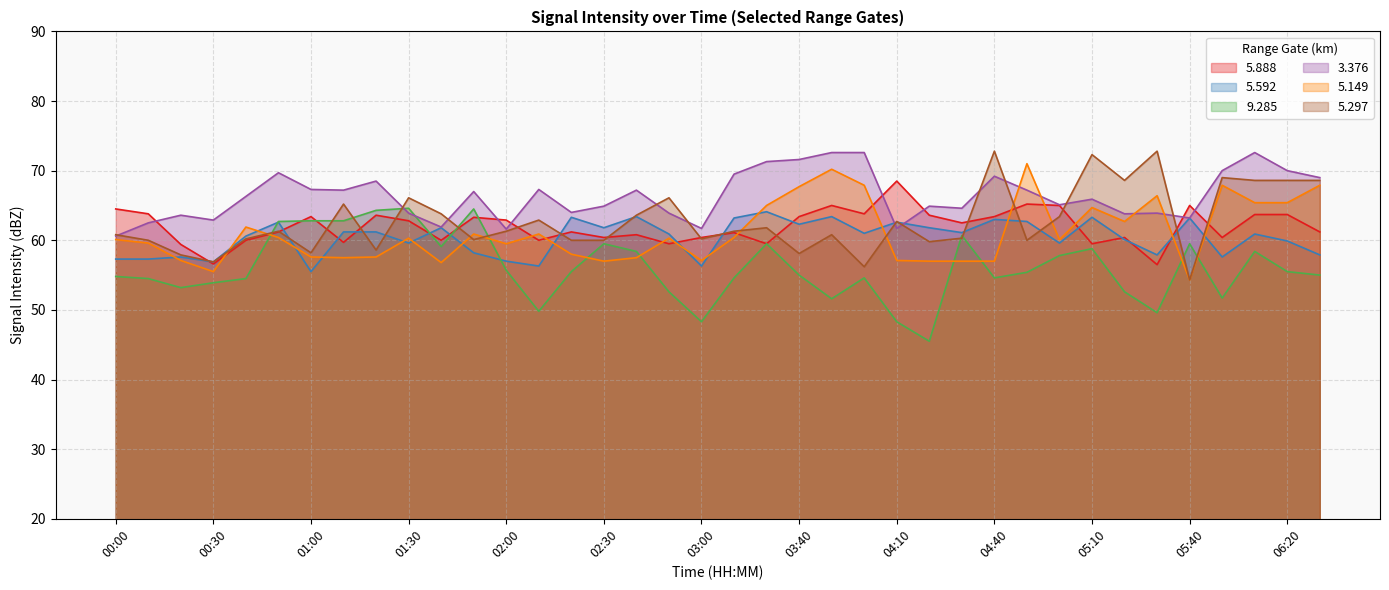

Reading left to right, transcribe all the data shown in this chart.

  5.888: 00:00=64.5	00:10=63.8	00:20=59.4	00:30=56.6	00:40=60.0	00:50=61.2	01:00=63.4	01:10=59.7	01:20=63.6	01:30=62.8	01:40=60.0	01:50=63.3	02:00=62.9	02:10=60.0	02:20=61.2	02:30=60.4	02:40=60.8	02:50=59.5	03:00=60.4	03:10=61.1	03:20=59.5	03:40=63.4	03:50=65.0	04:00=63.8	04:10=68.5	04:20=63.6	04:30=62.5	04:40=63.4	04:50=65.2	05:00=65.0	05:10=59.5	05:20=60.4	05:30=56.5	05:40=65.0	06:00=60.4	06:10=63.7	06:20=63.7	06:30=61.2
  5.592: 00:00=57.3	00:10=57.3	00:20=57.6	00:30=56.9	00:40=60.6	00:50=62.6	01:00=55.5	01:10=61.2	01:20=61.2	01:30=59.6	01:40=61.8	01:50=58.2	02:00=57.0	02:10=56.3	02:20=63.3	02:30=61.8	02:40=63.4	02:50=60.9	03:00=56.3	03:10=63.2	03:20=64.1	03:40=62.3	03:50=63.4	04:00=61.0	04:10=62.6	04:20=61.8	04:30=61.1	04:40=63.0	04:50=62.7	05:00=59.6	05:10=63.3	05:20=60.1	05:30=57.9	05:40=63.2	06:00=57.6	06:10=60.9	06:20=59.9	06:30=57.9
  9.285: 00:00=54.8	00:10=54.5	00:20=53.2	00:30=53.9	00:40=54.5	00:50=62.7	01:00=62.8	01:10=62.8	01:20=64.3	01:30=64.6	01:40=59.1	01:50=64.5	02:00=55.7	02:10=49.8	02:20=55.5	02:30=59.5	02:40=58.4	02:50=52.6	03:00=48.3	03:10=54.6	03:20=59.5	03:40=55.0	03:50=51.6	04:00=54.6	04:10=48.3	04:20=45.5	04:30=60.7	04:40=54.6	04:50=55.4	05:00=57.8	05:10=58.8	05:20=52.6	05:30=49.6	05:40=59.5	06:00=51.7	06:10=58.4	06:20=55.5	06:30=55.0
  3.376: 00:00=60.6	00:10=62.5	00:20=63.6	00:30=62.9	00:40=66.3	00:50=69.7	01:00=67.3	01:10=67.2	01:20=68.5	01:30=63.9	01:40=61.9	01:50=67.0	02:00=61.6	02:10=67.3	02:20=64.0	02:30=64.9	02:40=67.2	02:50=63.9	03:00=61.7	03:10=69.5	03:20=71.3	03:40=71.6	03:50=72.6	04:00=72.6	04:10=61.7	04:20=64.9	04:30=64.6	04:40=69.2	04:50=67.2	05:00=65.1	05:10=65.9	05:20=63.8	05:30=63.9	05:40=63.2	06:00=70.0	06:10=72.6	06:20=70.0	06:30=69.0
  5.149: 00:00=60.1	00:10=59.6	00:20=57.1	00:30=55.5	00:40=61.9	00:50=60.4	01:00=57.6	01:10=57.5	01:20=57.6	01:30=60.3	01:40=56.8	01:50=60.9	02:00=59.5	02:10=60.9	02:20=58.0	02:30=57.0	02:40=57.5	02:50=60.3	03:00=57.1	03:10=60.4	03:20=65.0	03:40=67.7	03:50=70.2	04:00=67.9	04:10=57.1	04:20=57.0	04:30=57.0	04:40=57.0	04:50=71.0	05:00=60.1	05:10=64.7	05:20=62.7	05:30=66.4	05:40=54.3	06:00=67.9	06:10=65.4	06:20=65.4	06:30=67.9
  5.297: 00:00=60.8	00:10=60.0	00:20=57.9	00:30=56.9	00:40=60.2	00:50=61.3	01:00=58.2	01:10=65.2	01:20=58.6	01:30=66.1	01:40=63.8	01:50=60.1	02:00=61.3	02:10=62.9	02:20=60.0	02:30=60.0	02:40=63.6	02:50=66.1	03:00=60.2	03:10=61.3	03:20=61.8	03:40=58.1	03:50=60.8	04:00=56.2	04:10=62.7	04:20=59.8	04:30=60.3	04:40=72.8	04:50=60.0	05:00=63.4	05:10=72.3	05:20=68.6	05:30=72.8	05:40=54.3	06:00=69.0	06:10=68.6	06:20=68.6	06:30=68.6